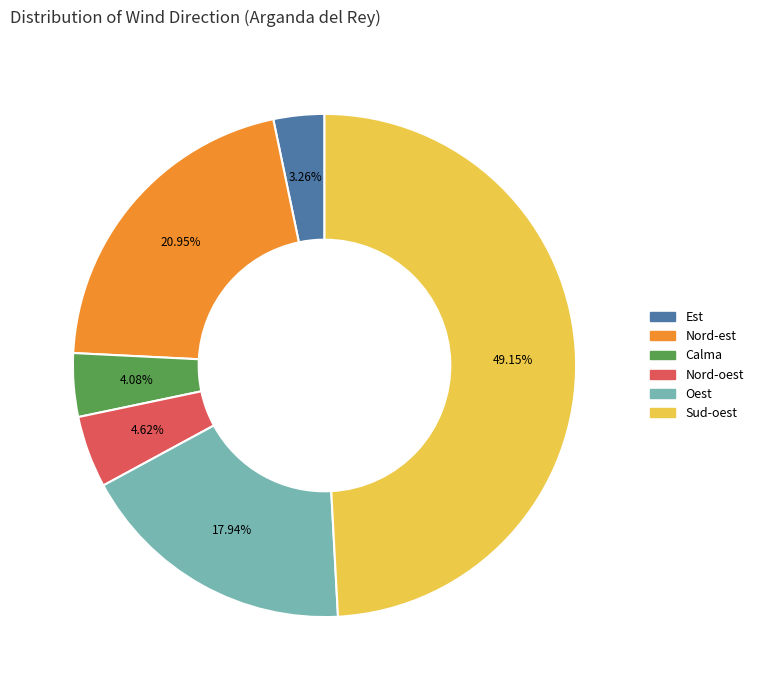

Is there a majority slice in this chart?

No